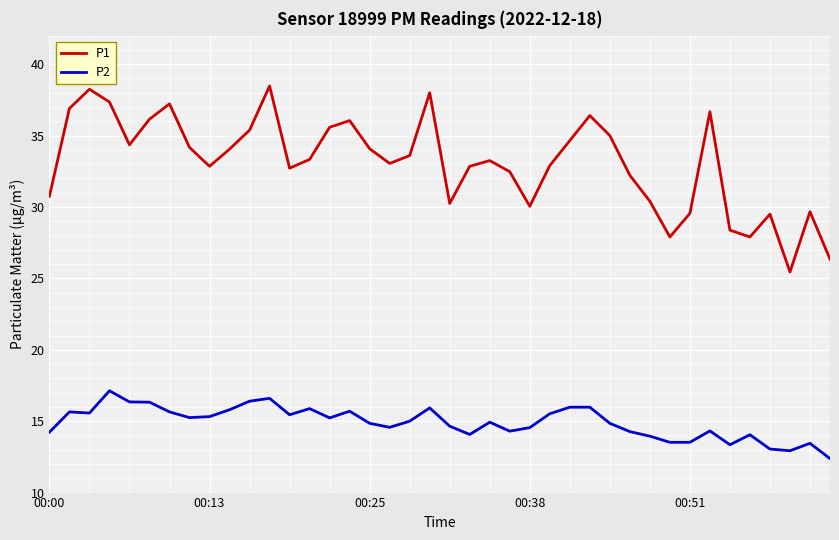

Which series has the widest spread of values?

P1